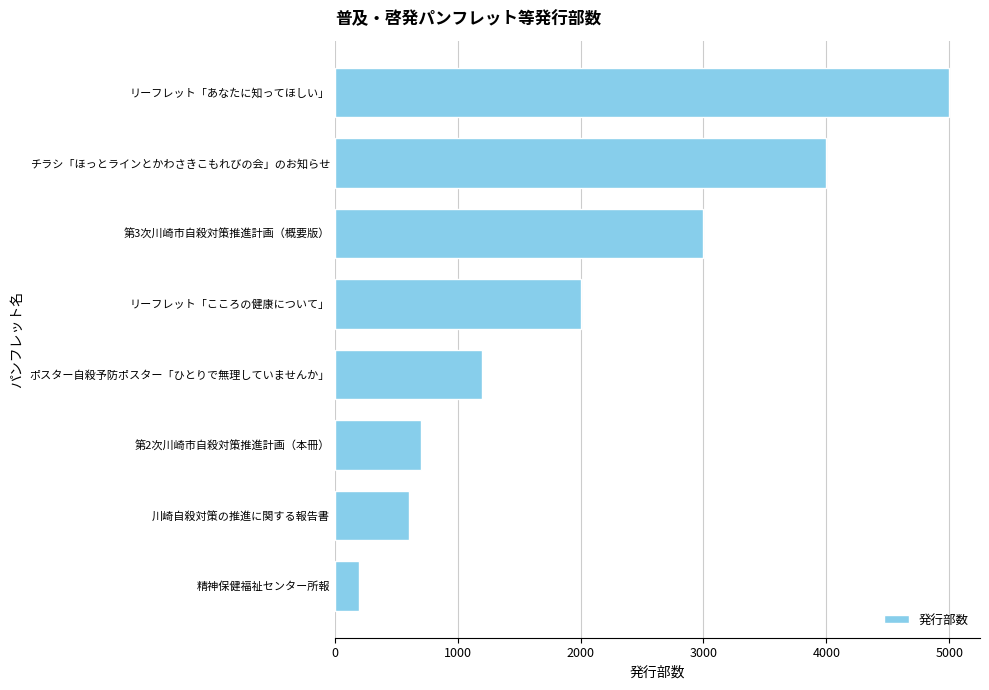

Which has a higher value, ポスター自殺予防ポスター「ひとりで無理していませんか」 or 第2次川崎市自殺対策推進計画（本冊）?

ポスター自殺予防ポスター「ひとりで無理していませんか」